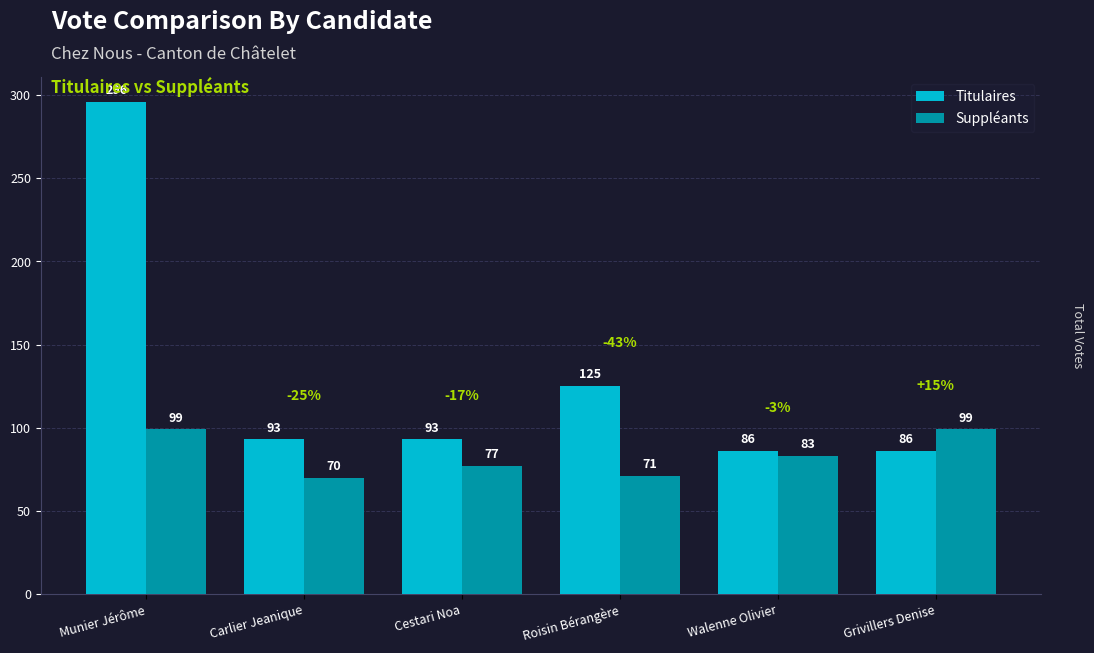

What is the difference between the highest and lowest values at Roisin Bérangère?

54